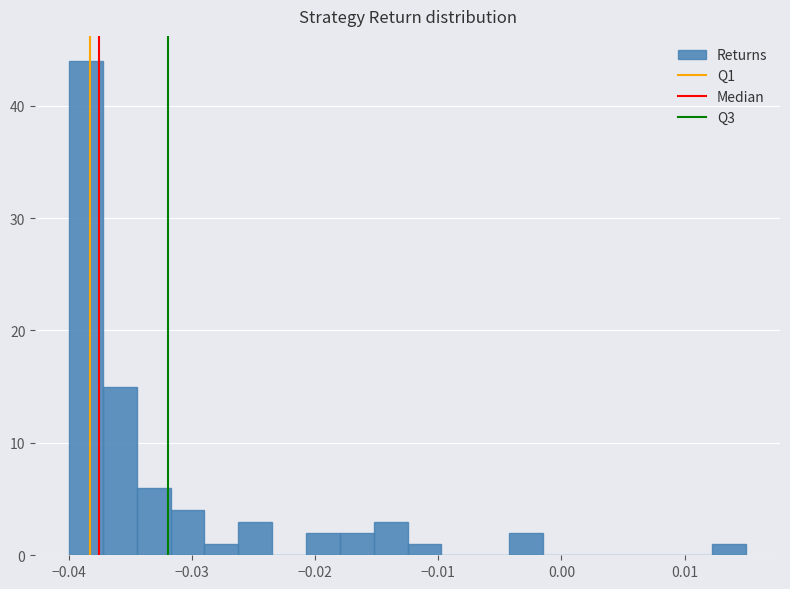

Read against the x-axis, roughly where is the centre of the tallest bar?

-0.039